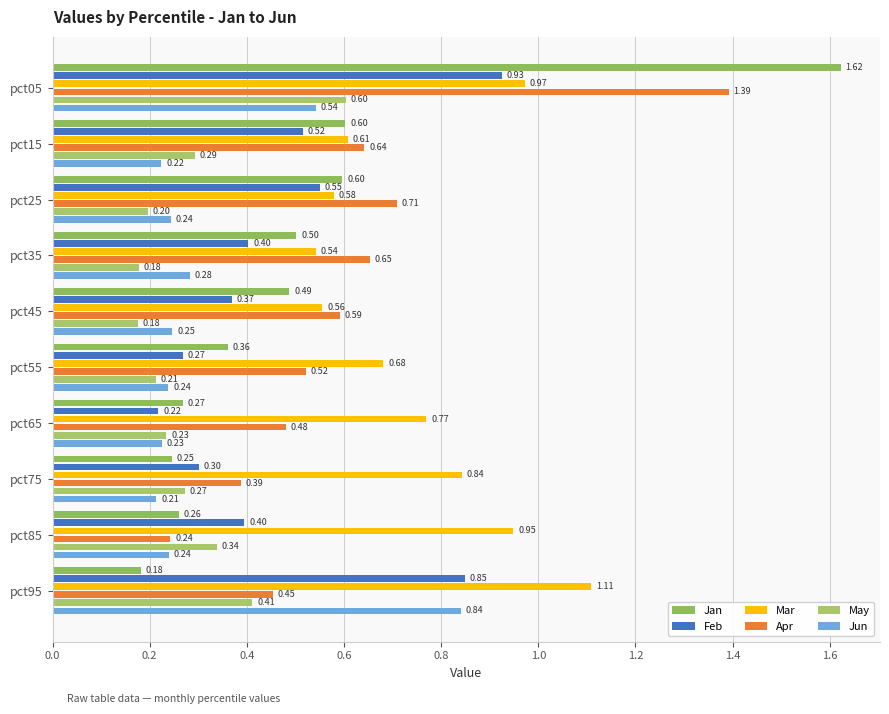

How many distinct data groups are displayed?

6